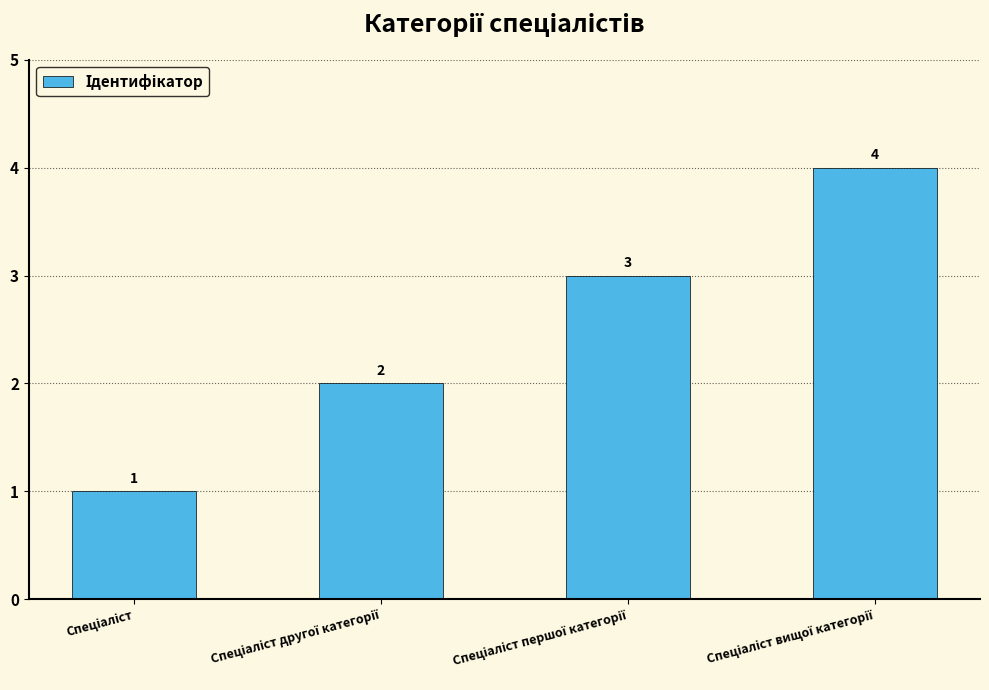

What is the greatest value displayed?

4